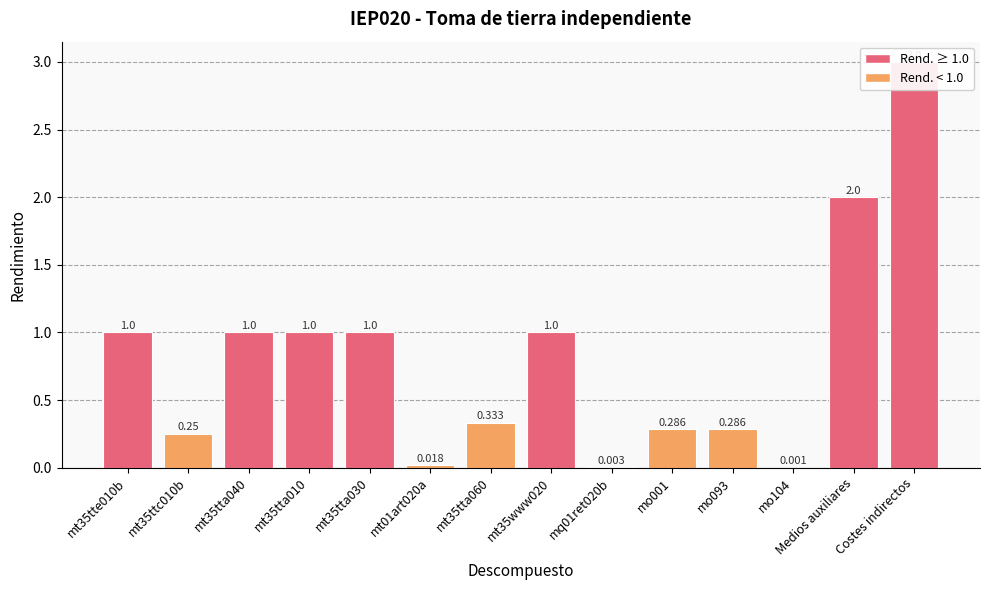

Is it true that the value at mt35www020 is 0.4?

False